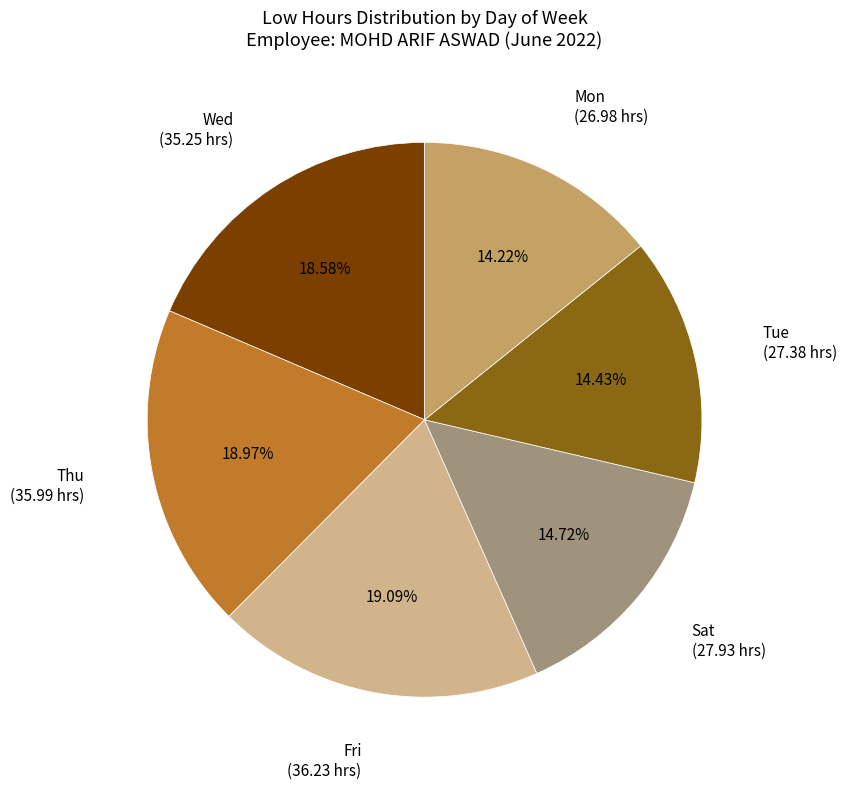

Is there a majority slice in this chart?

No